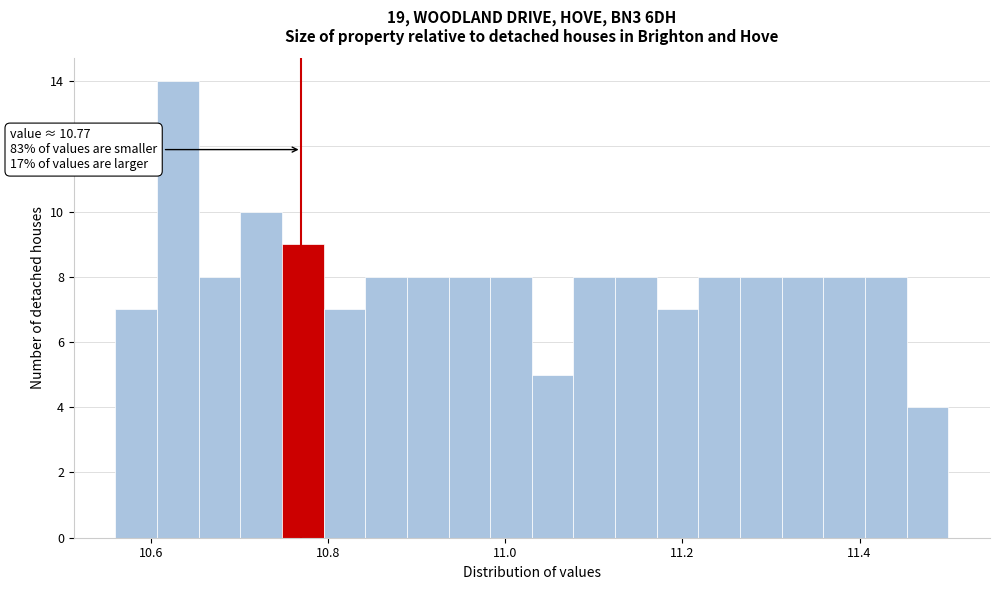

Around what value on the x-axis is the tallest bar? Give the approximate position of its centre, as read against the axis.

10.64